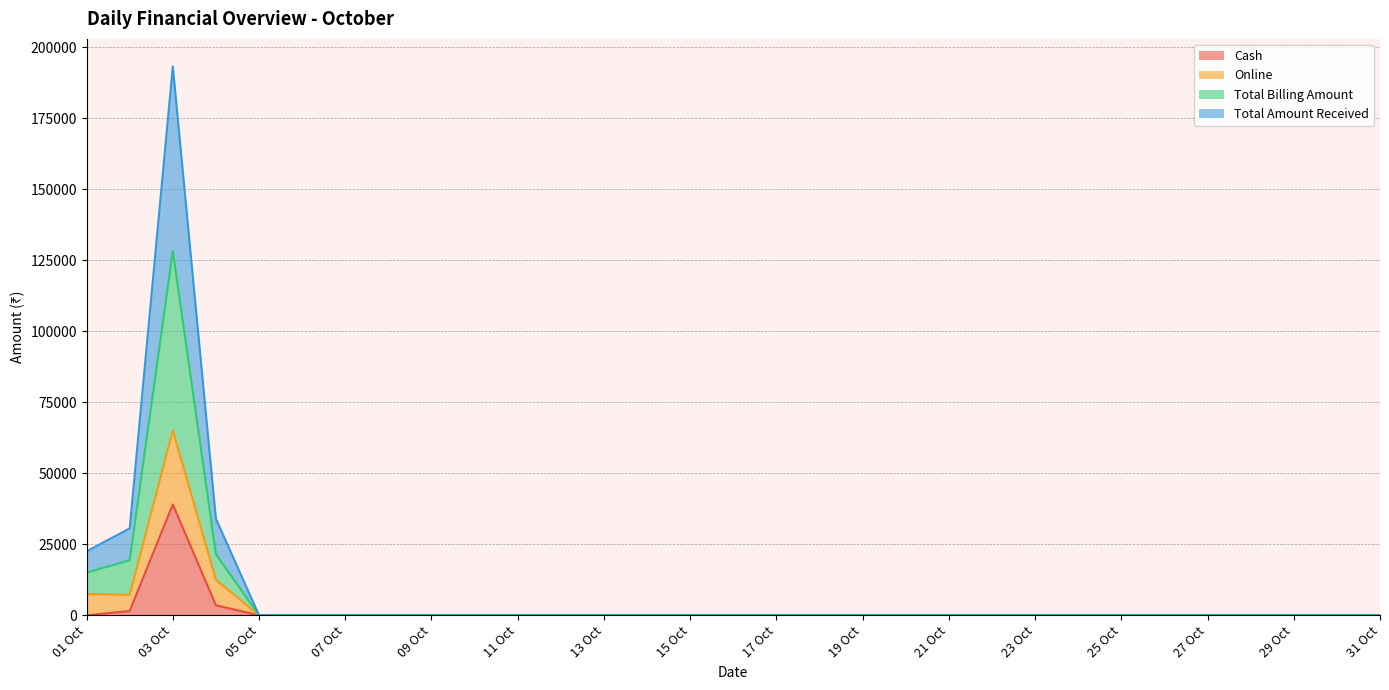

What is the maximum value for Cash?

39000